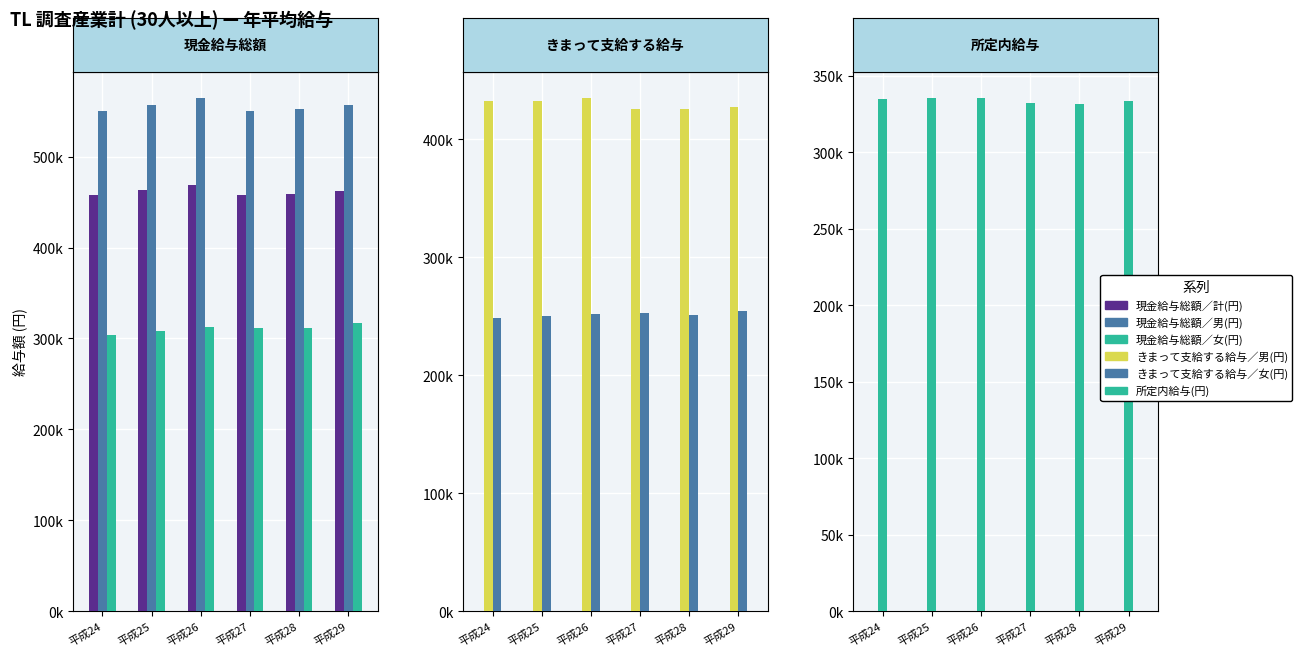

At which category is the sum across all series the highest?

平成26